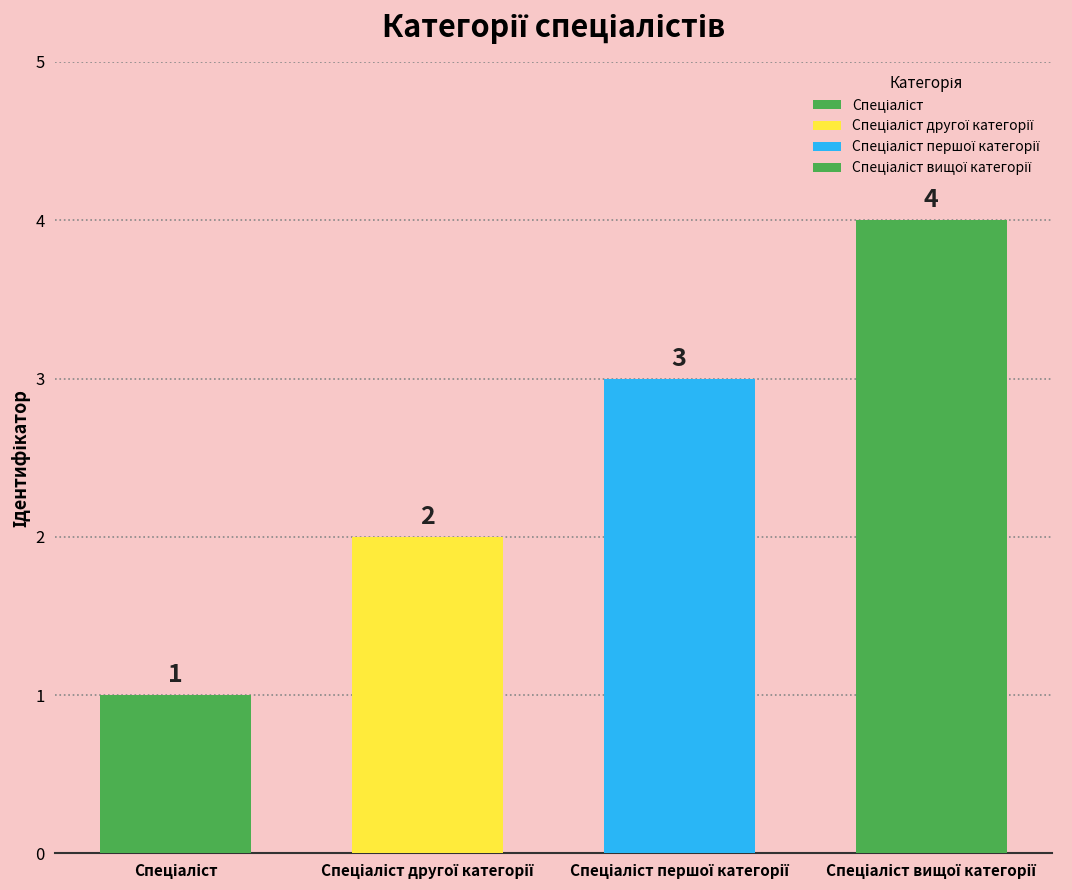

What is the greatest value displayed?

4